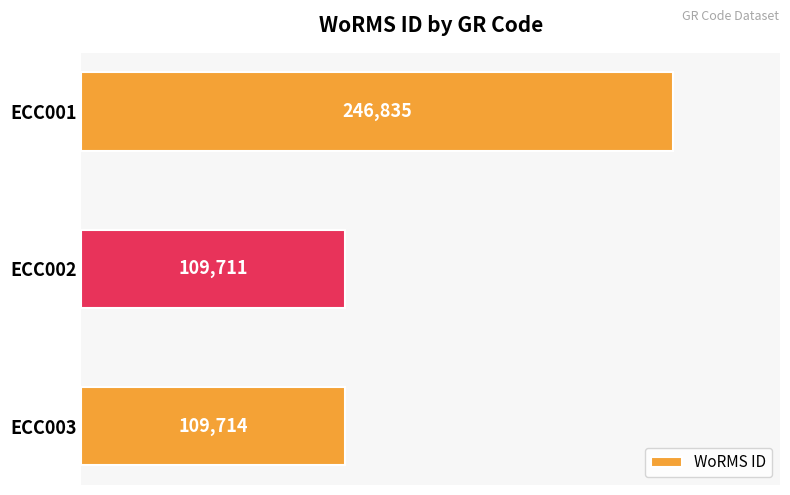

Count the number of categories in the chart.

3